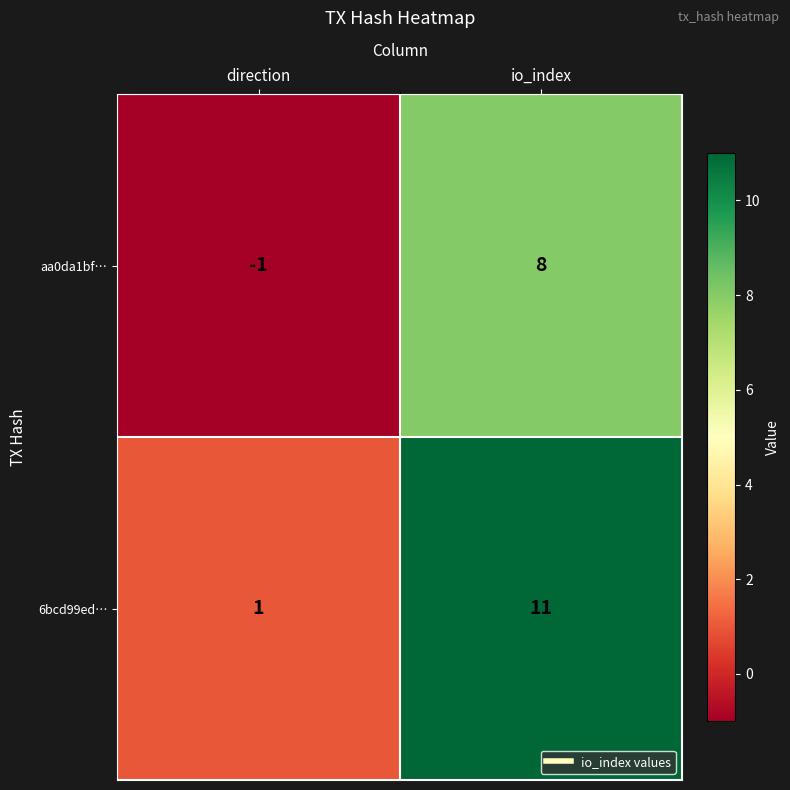

How many categories are shown in the chart?

2